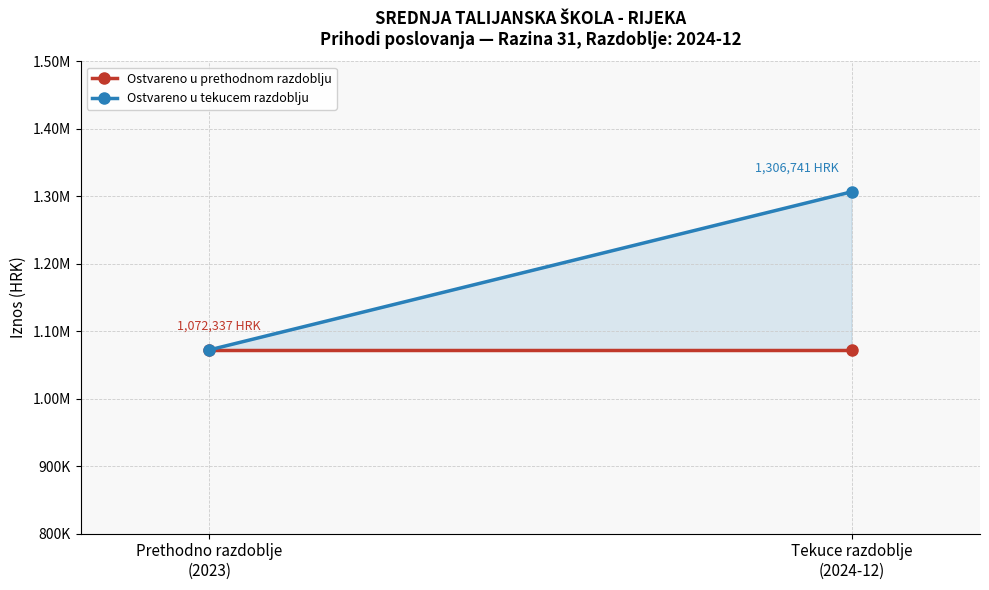

Between Prethodno razdoblje
(2023) and Tekuce razdoblje
(2024-12), which is larger?

Prethodno razdoblje
(2023)